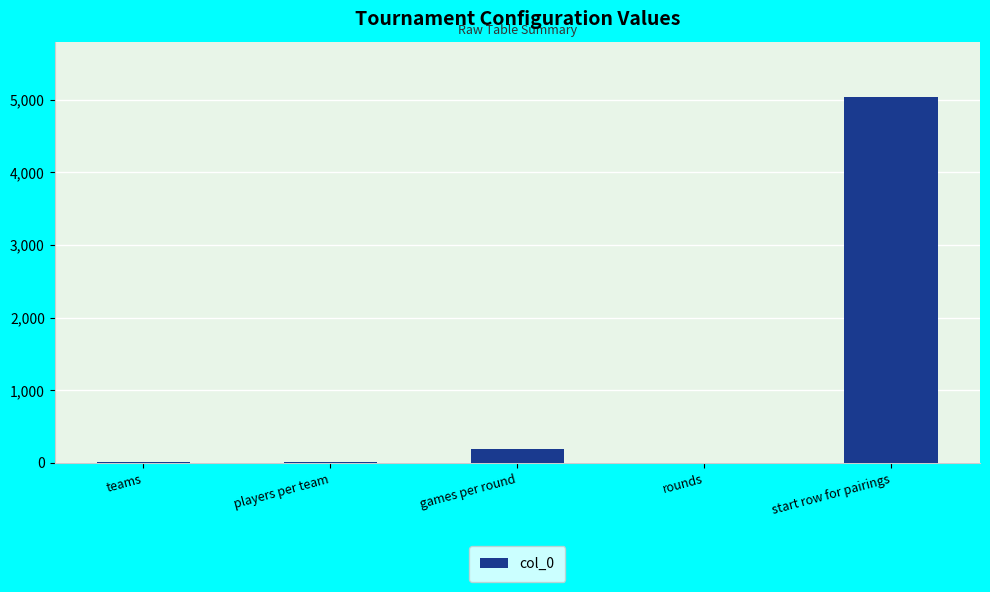

The chart shows a value of 190 at games per round. True or false?

True